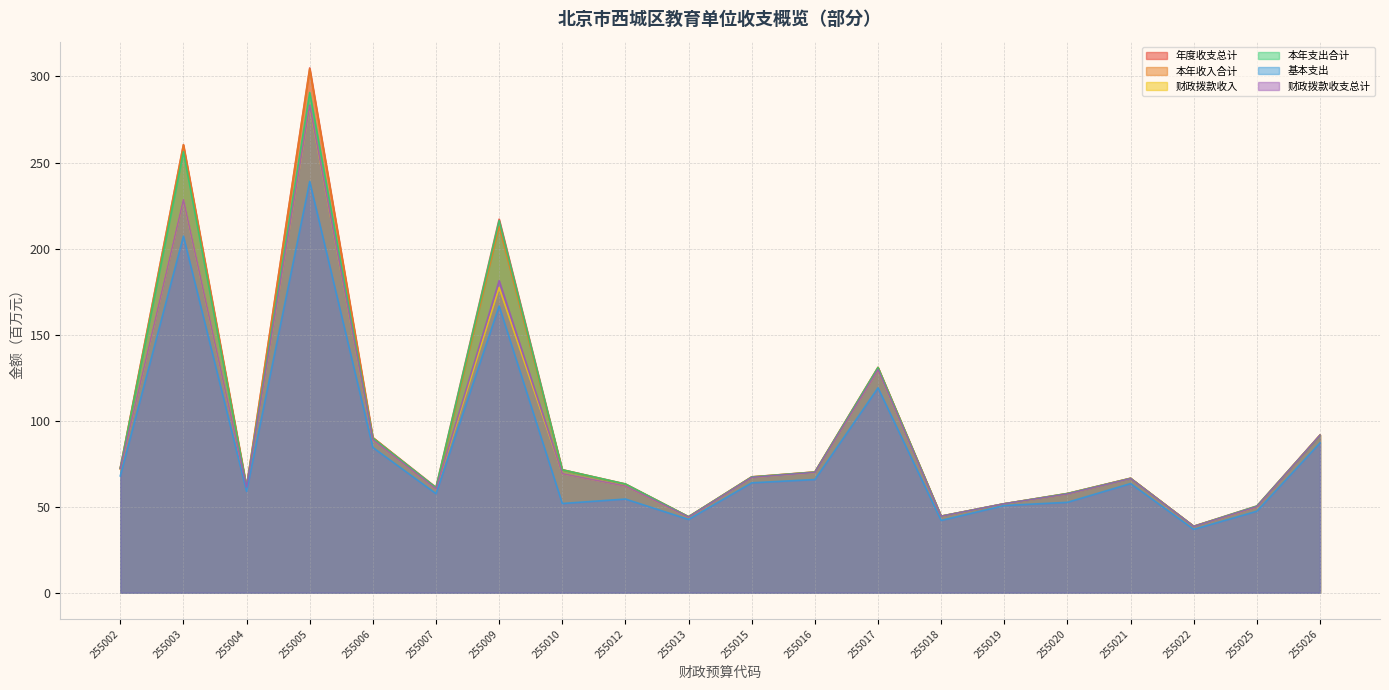

How many distinct data groups are displayed?

6